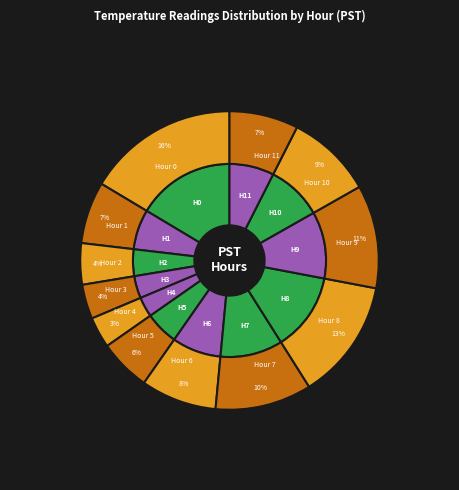

Count the number of slices in the pie.

12